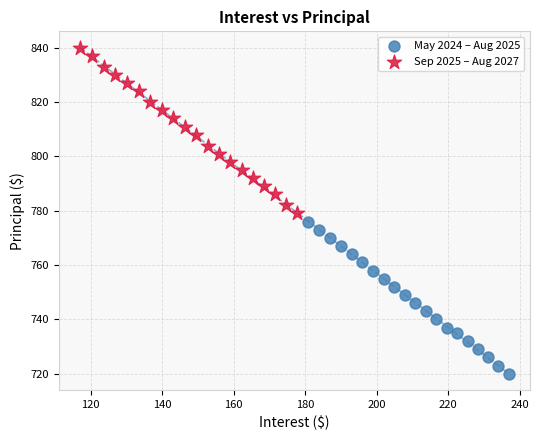

Which series has the largest Y range (max minus min)?

Sep 2025 – Aug 2027